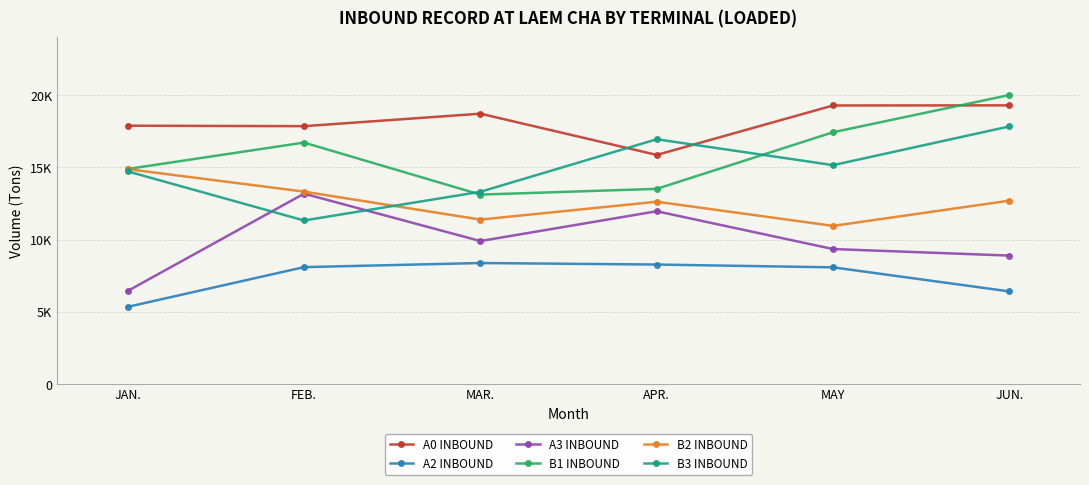

True or false: A3 INBOUND and B1 INBOUND cross at least once.

False